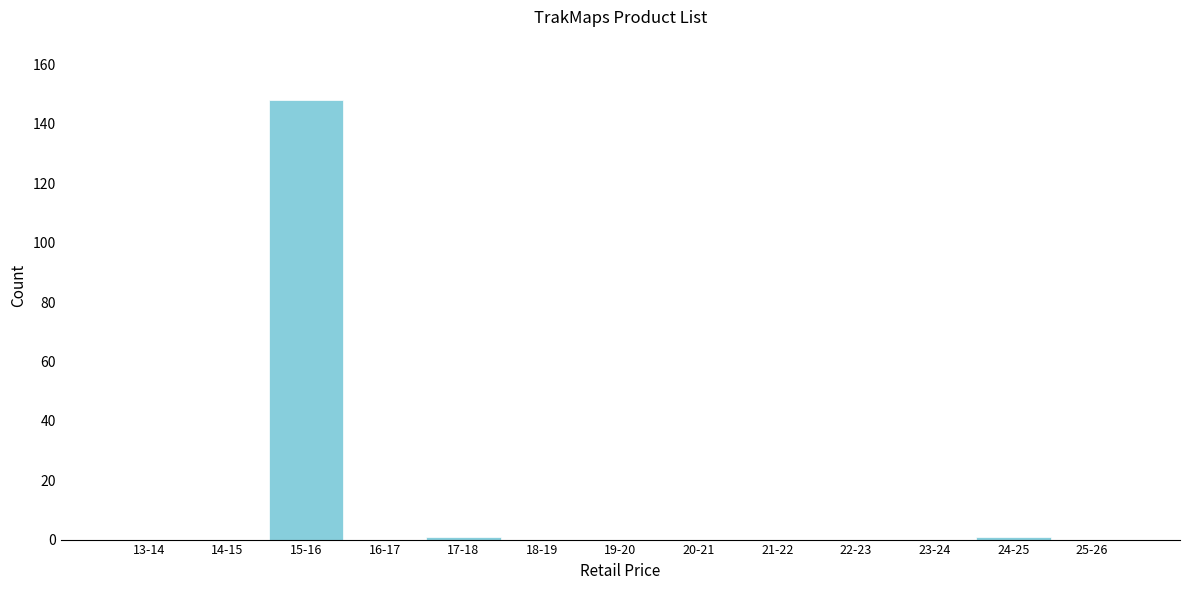

Reading left to right, extract all data points from this chart.

13-14=0	14-15=0	15-16=148	16-17=0	17-18=1	18-19=0	19-20=0	20-21=0	21-22=0	22-23=0	23-24=0	24-25=1	25-26=0